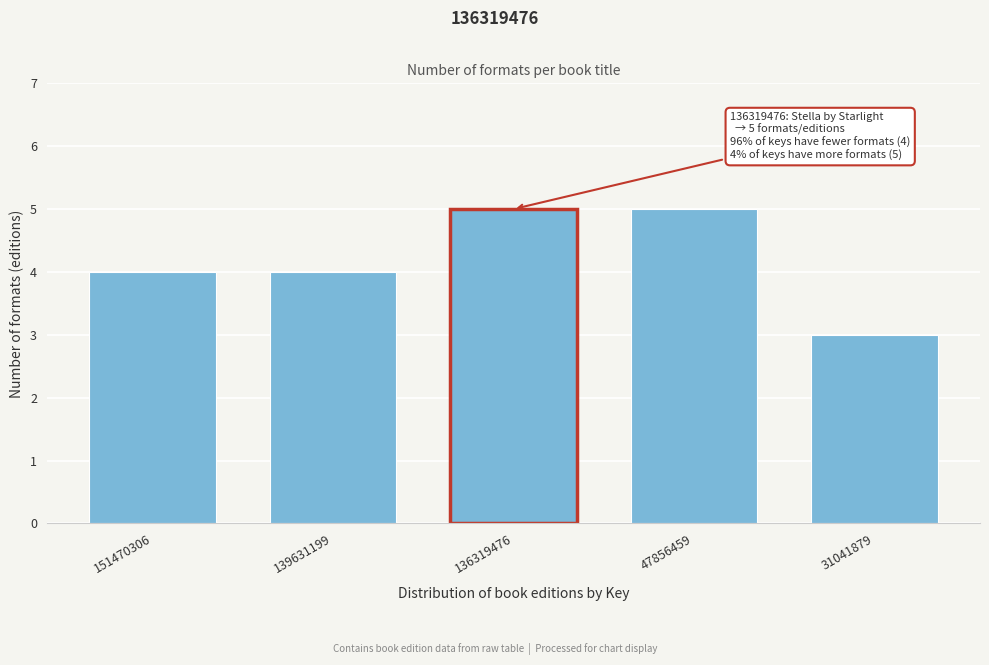

Reading left to right, extract all data points from this chart.

4	4	5	5	3